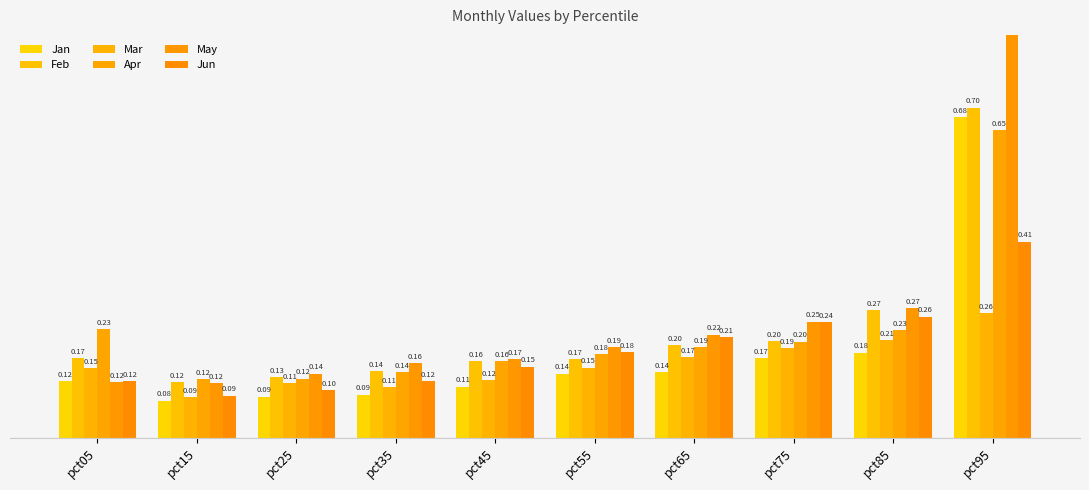

Which series has the widest spread of values?

May